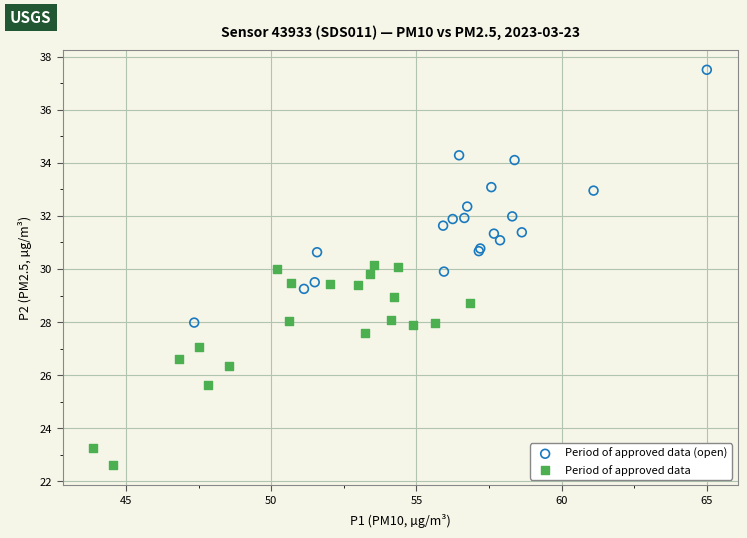

What are all the series names shown in the legend?

Period of approved data (open), Period of approved data